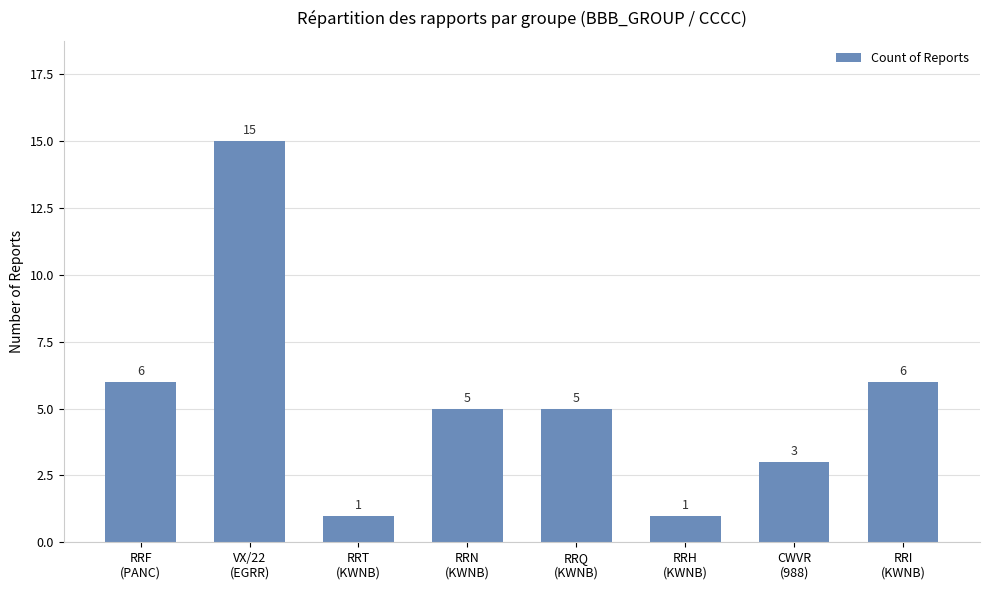

What is the value of the 6th bar from the left?

1